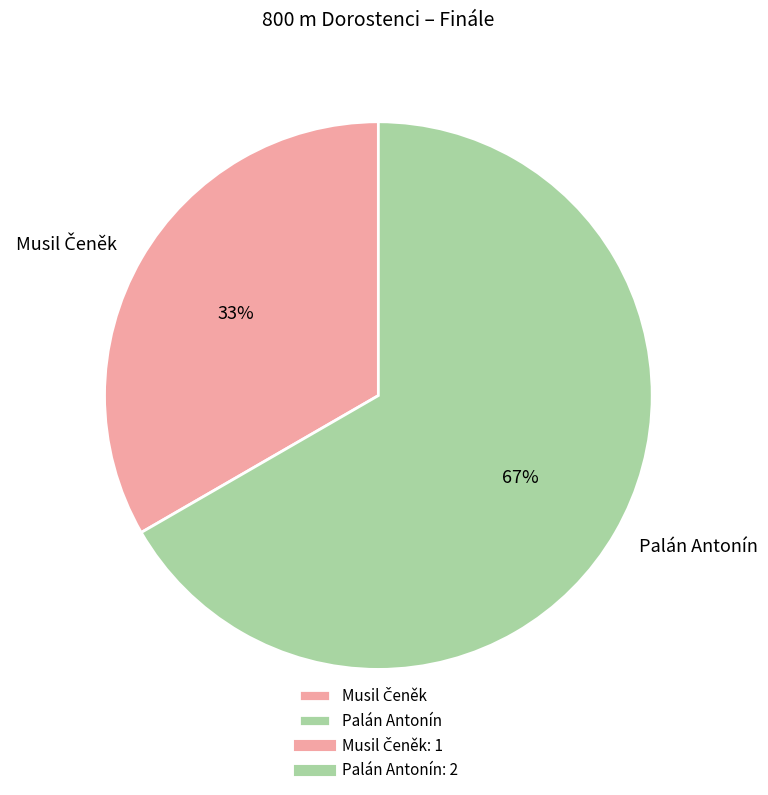

True or false: Palán Antonín accounts for 67% of the total.

True